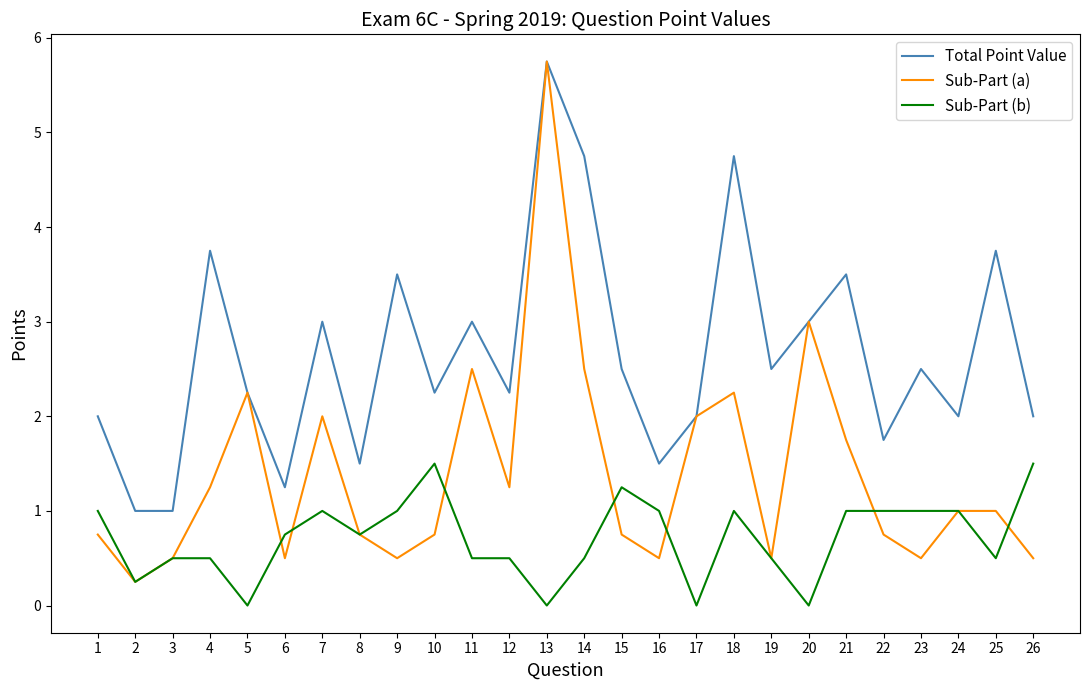

Which series has the widest spread of values?

Sub-Part (a)